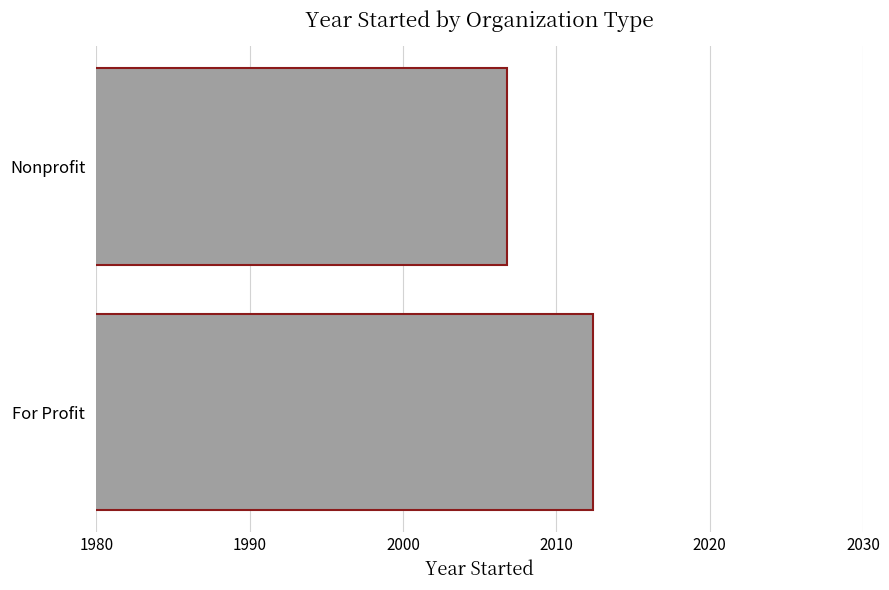

What is the smallest value displayed?

2006.8